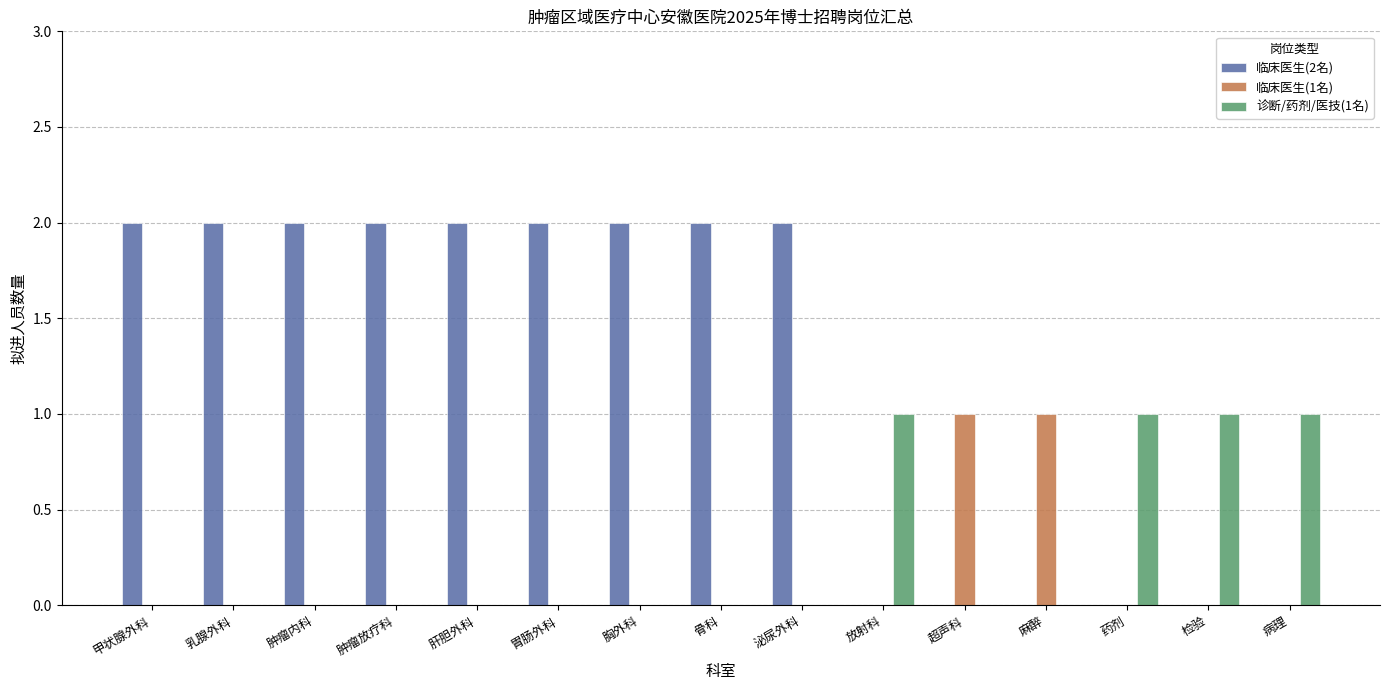

Is it true that 临床医生(2名) equals 2 at 肿瘤放疗科?

True